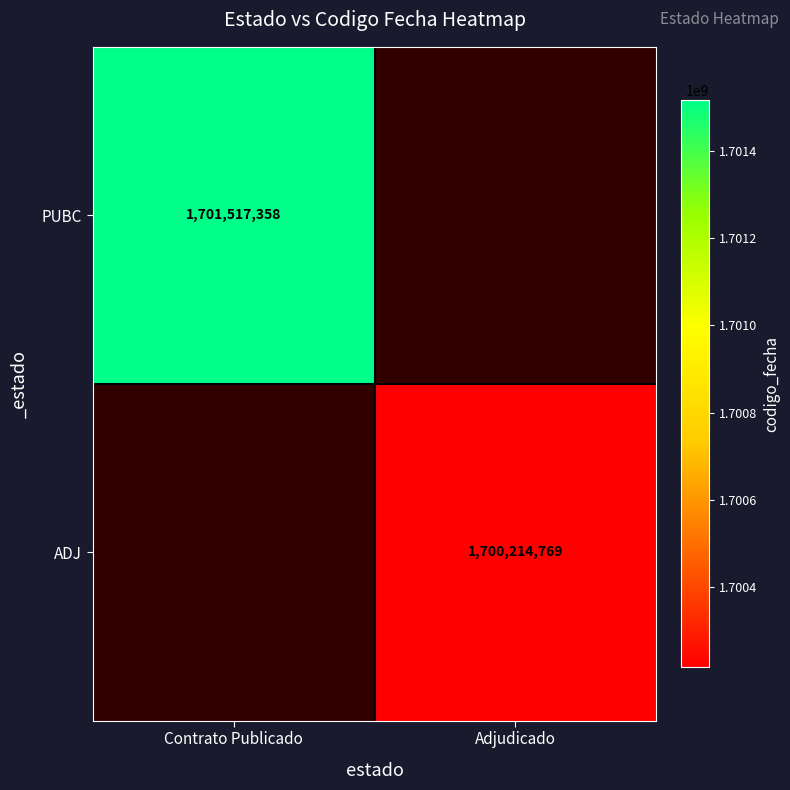

The PUBC series shows 1701517358 at Contrato Publicado. True or false?

True